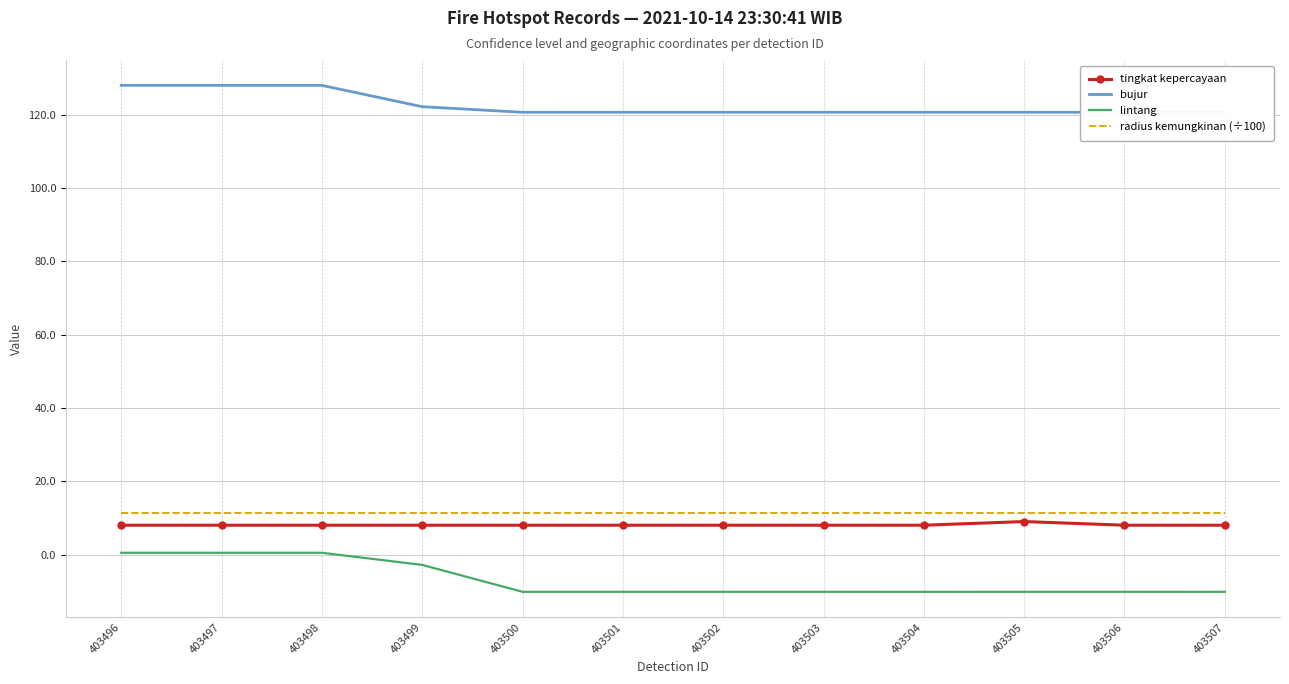

What is the minimum value shown in the chart?

-10.2